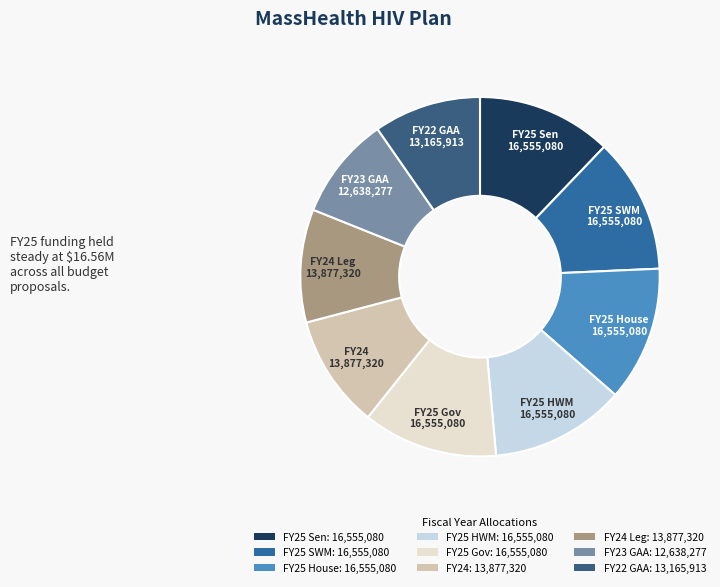

Combined, do FY25 House: 16,555,080 and FY23 GAA: 12,638,277 account for over 50%?

No